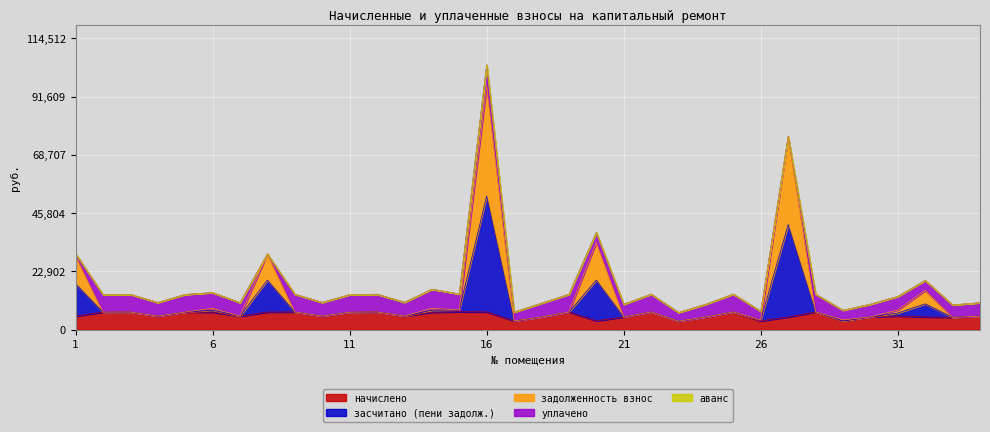

Is it true that начислено equals 6923.5 at 5?

True